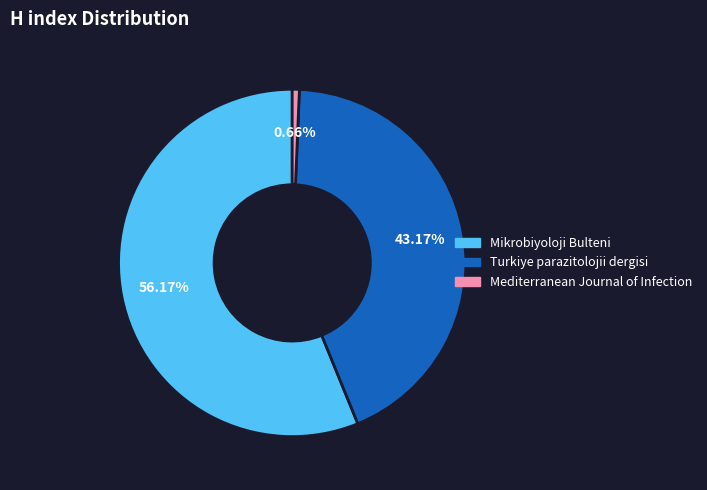

What portion of the pie excludes Mikrobiyoloji Bulteni?

43.8%